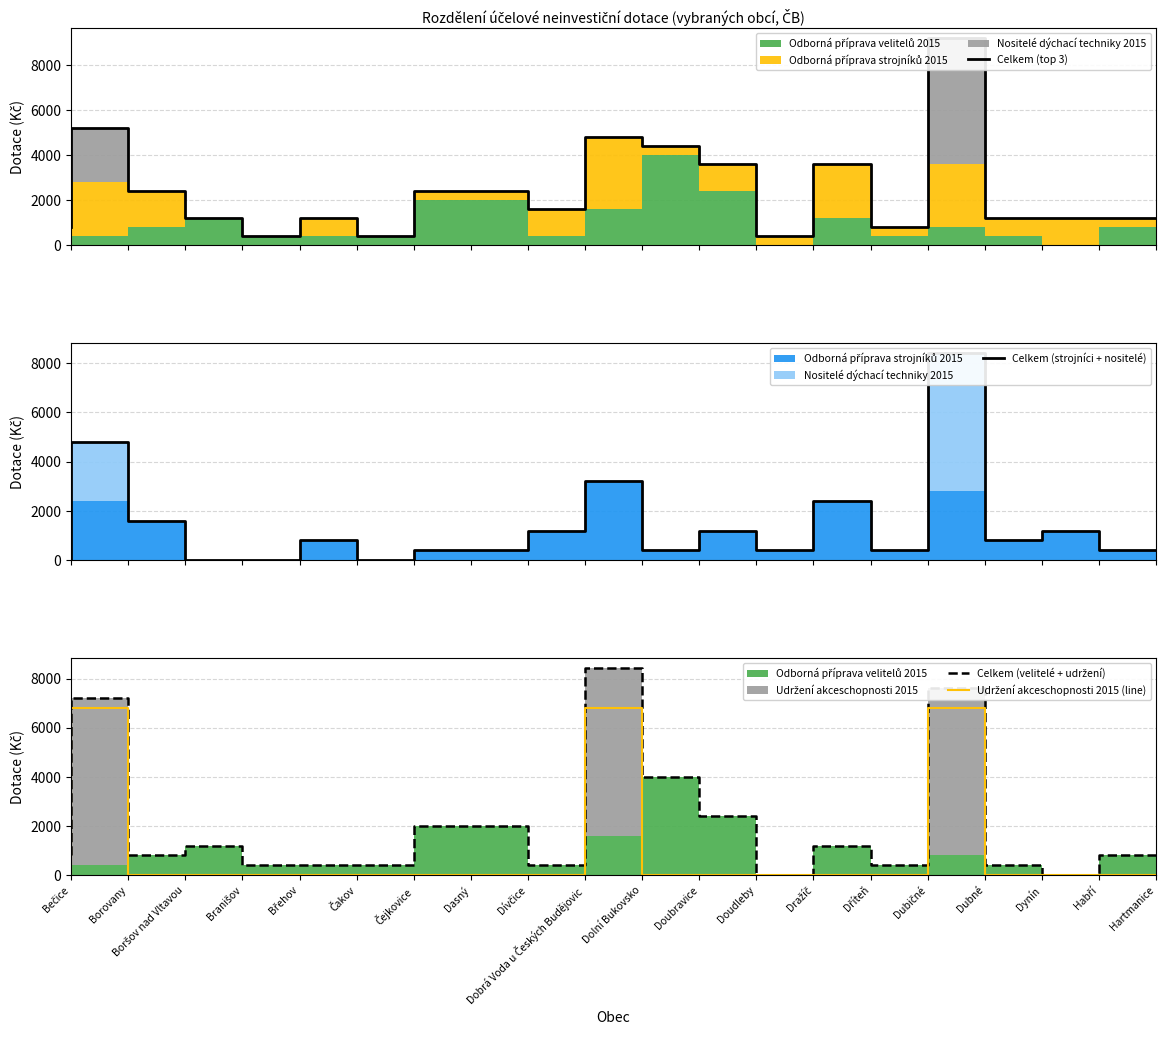

In Celkem (top 3), how many points are higher than both neighbors (excluding endpoints)?

5